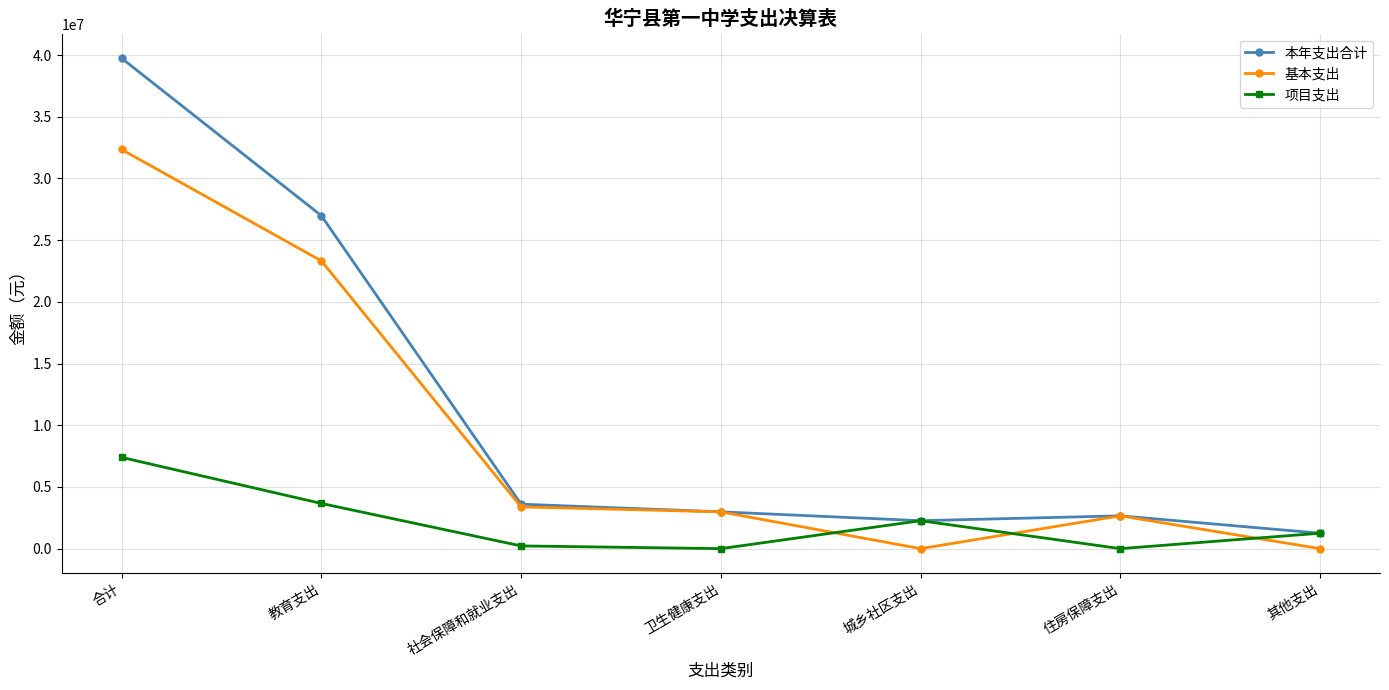

What is the average value of the 基本支出 series?

9243258.6